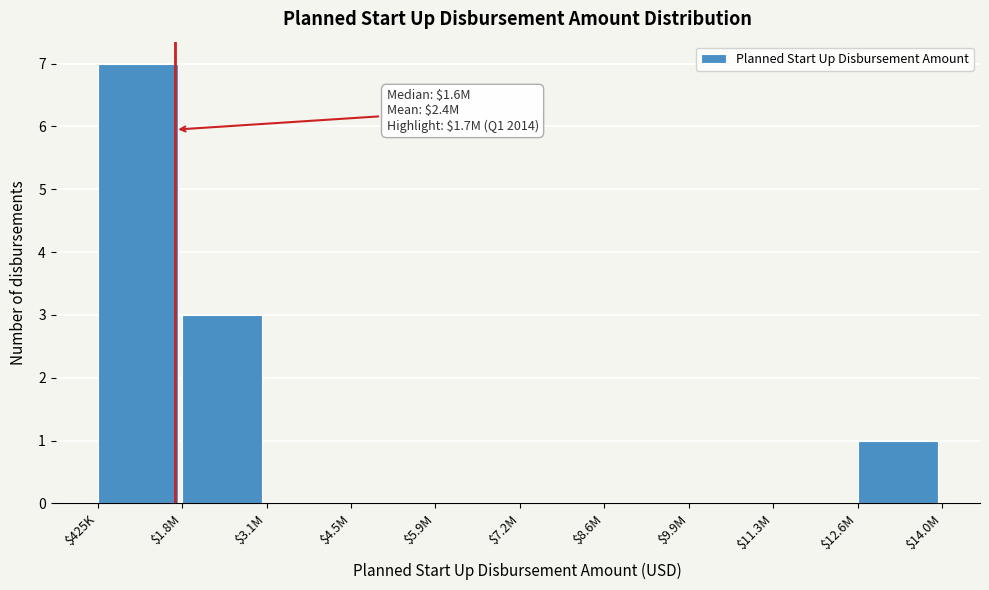

The chart shows a value of 4 at $4.5M. True or false?

False